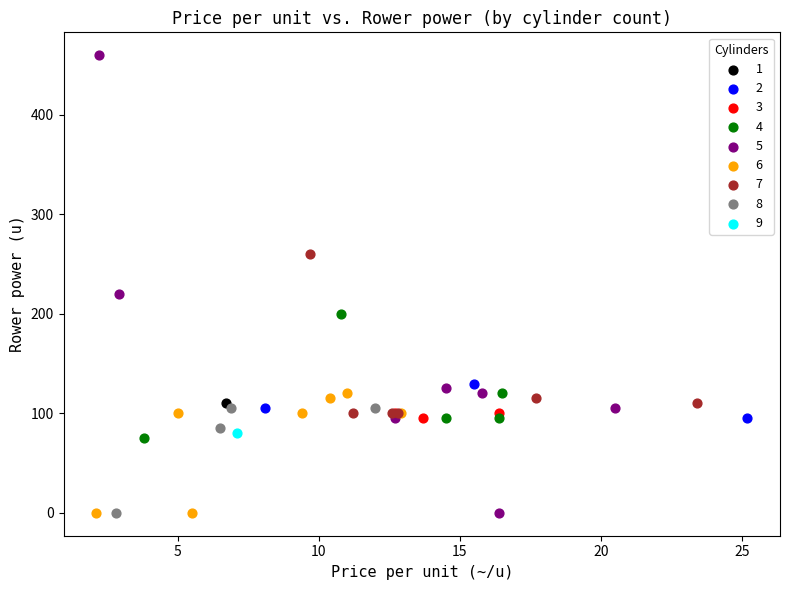

What are all the series names shown in the legend?

1, 2, 3, 4, 5, 6, 7, 8, 9